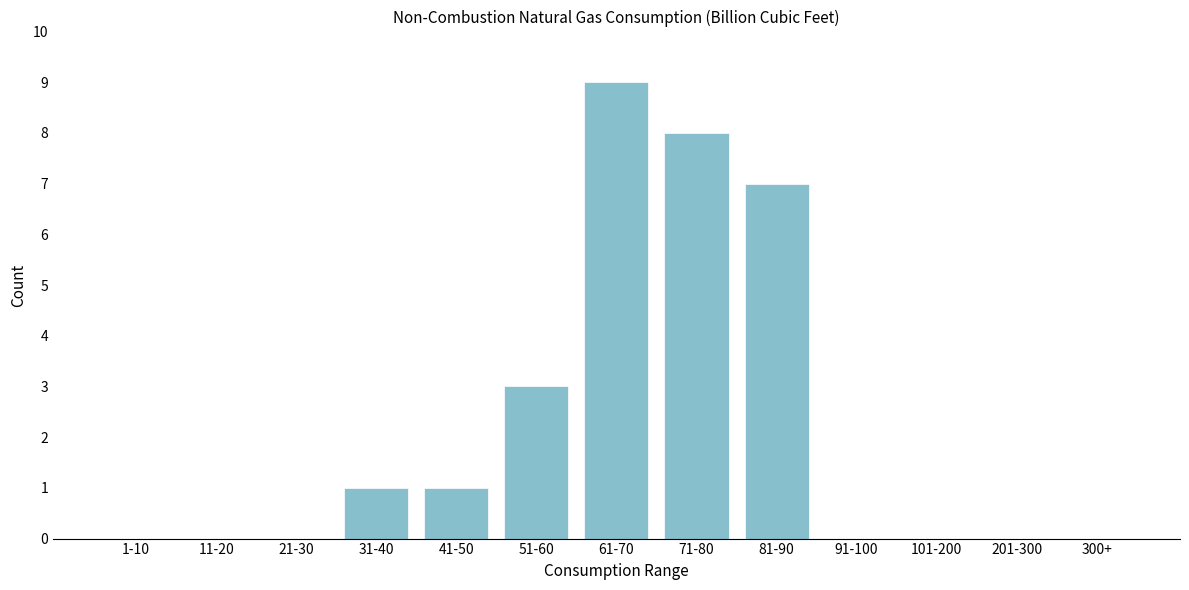

Reading left to right, what are all the values shown in this chart?

1-10=0	11-20=0	21-30=0	31-40=1	41-50=1	51-60=3	61-70=9	71-80=8	81-90=7	91-100=0	101-200=0	201-300=0	300+=0